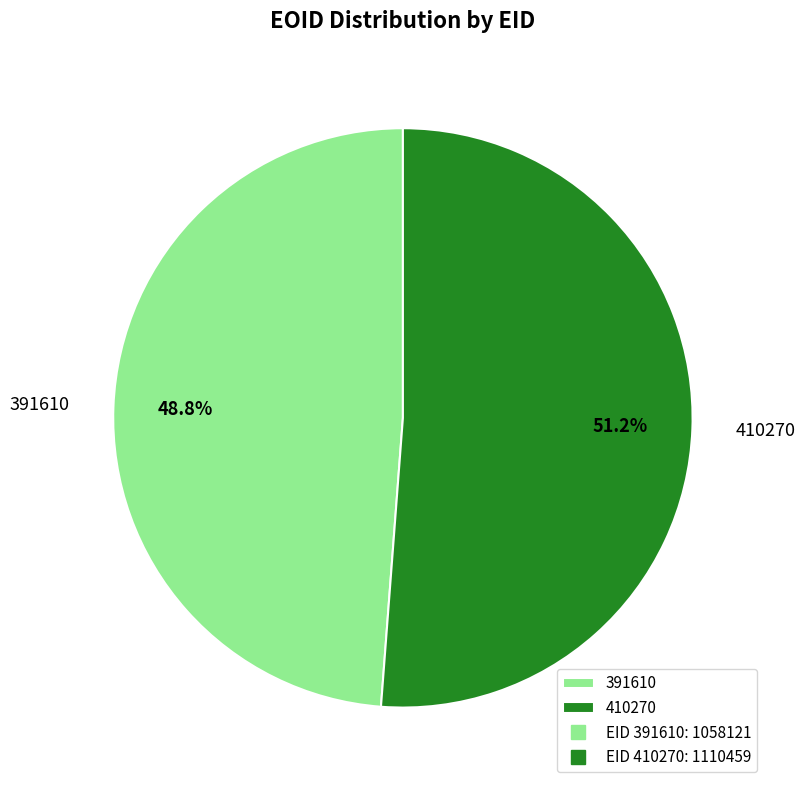

Which has a higher value, 391610 or 410270?

410270